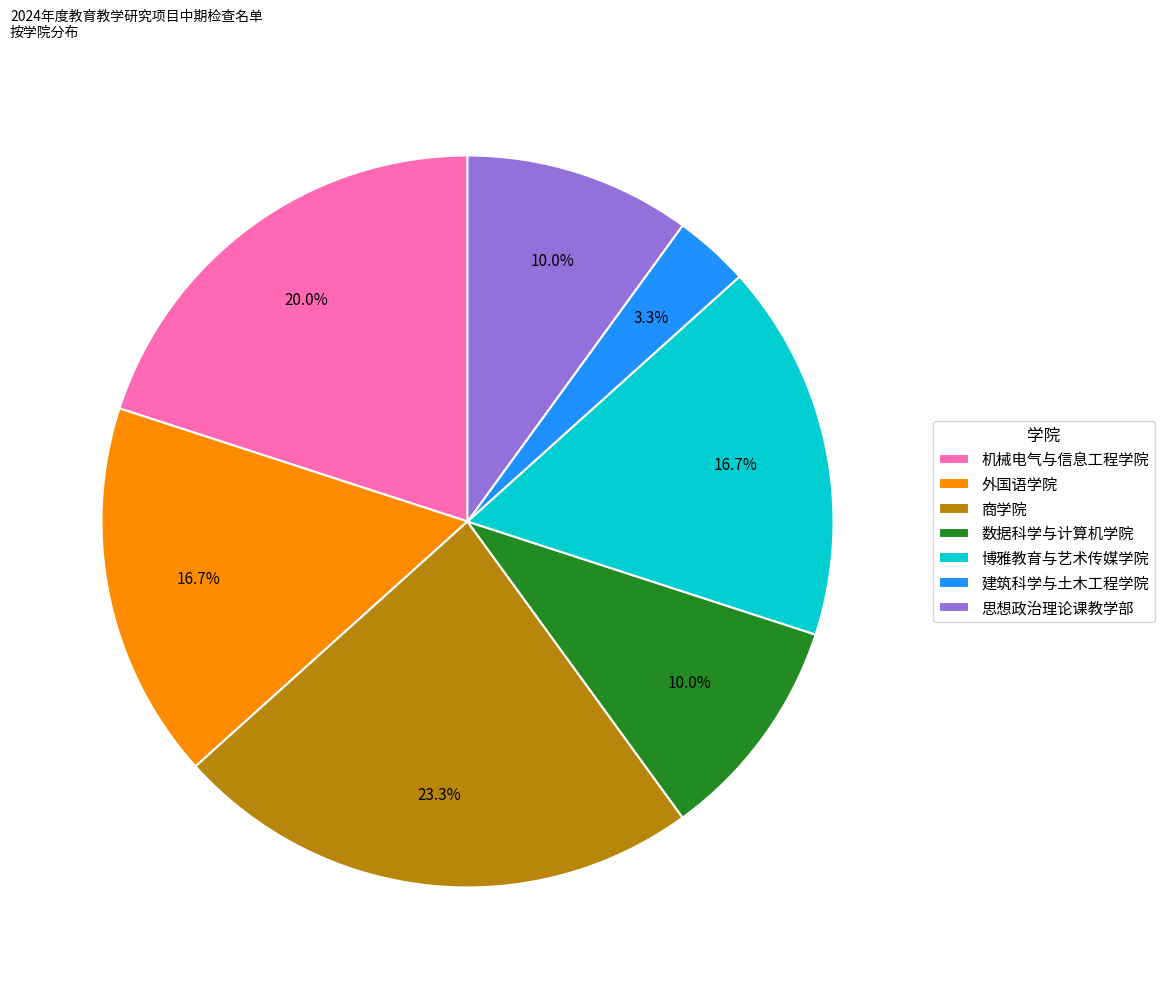

To the nearest percent, what is the combined percentage of 博雅教育与艺术传媒学院 and 商学院?

40%